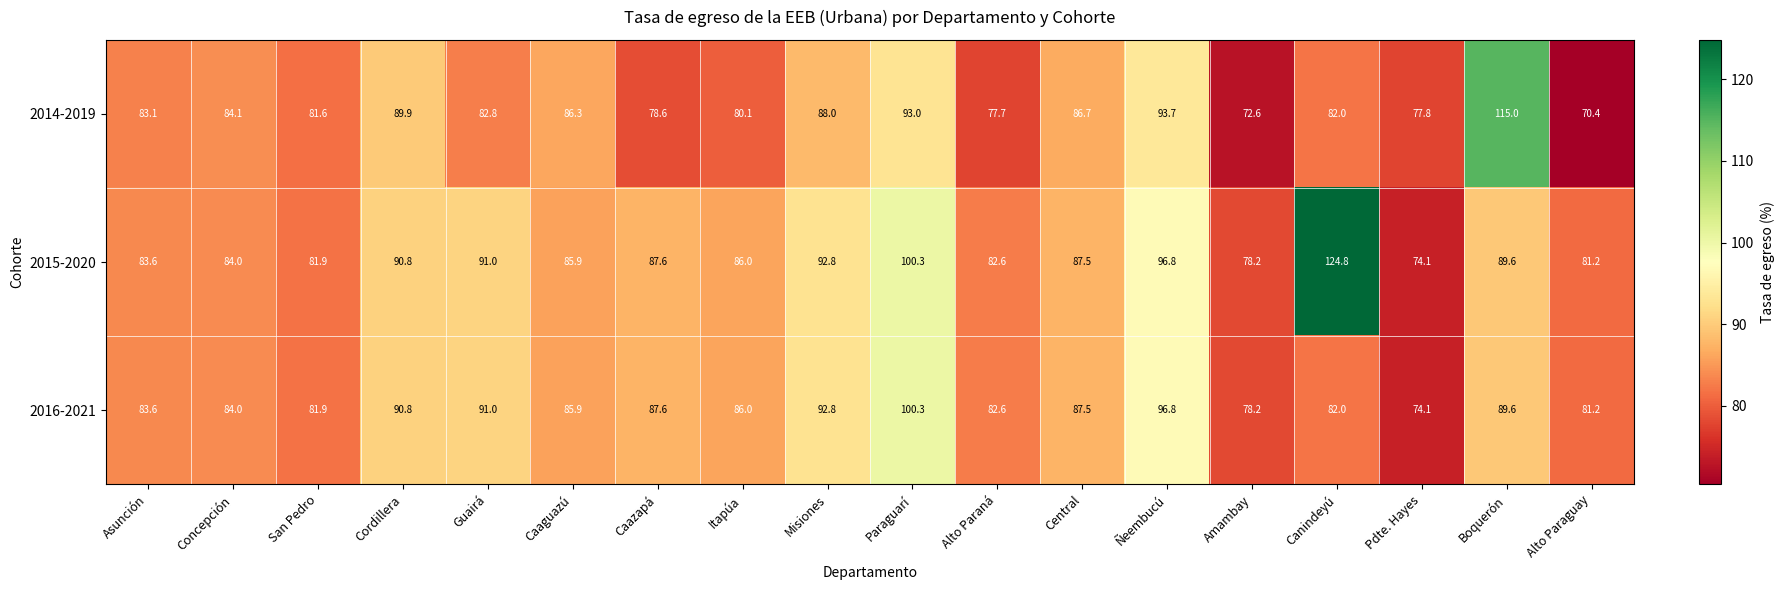

What is the spread (max minus min) of values at Paraguarí?

7.3